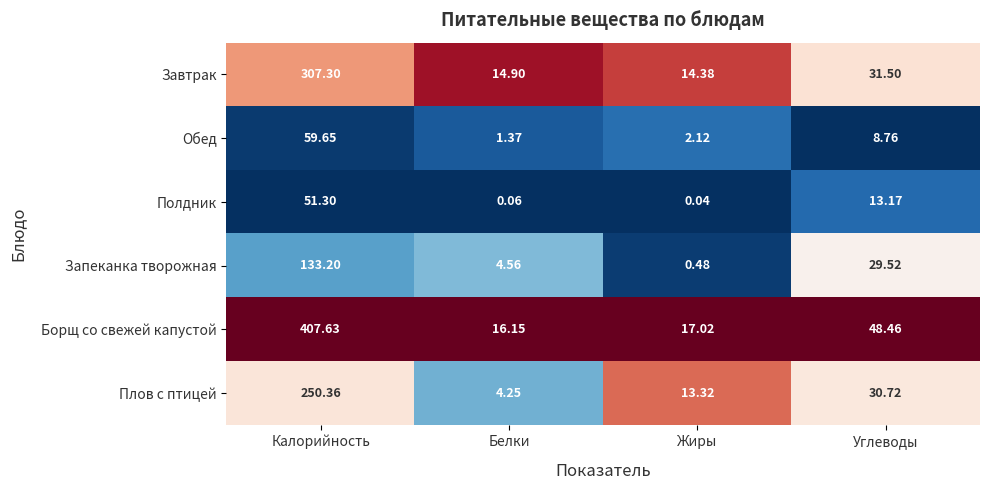

Which label corresponds to the smallest value in the chart?

Жиры